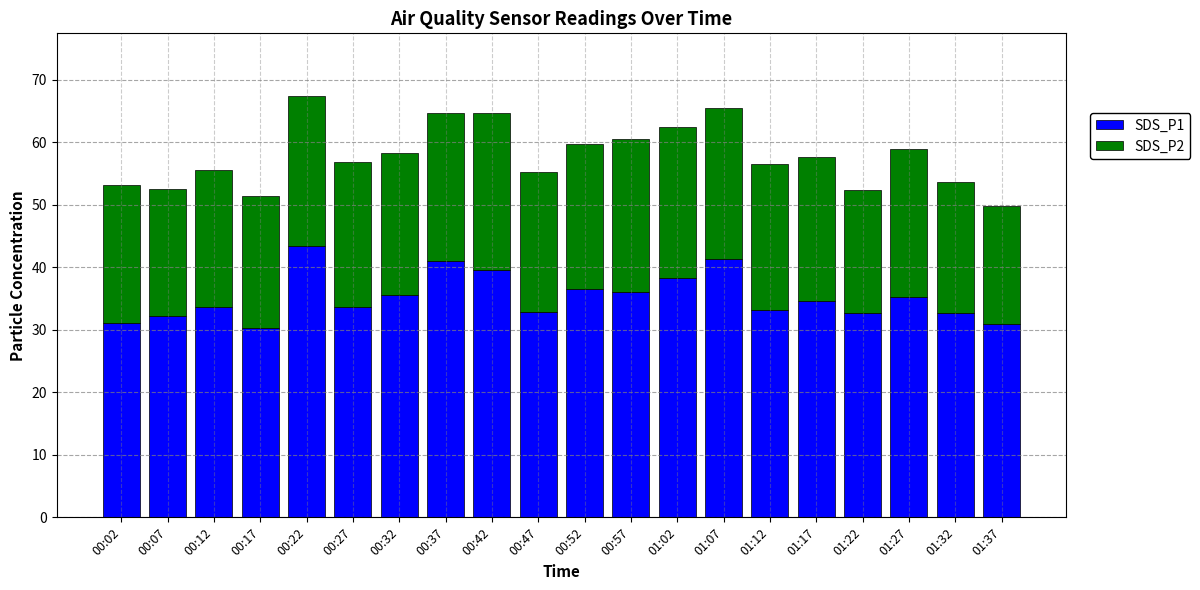

What is the total value across all series at 00:27?

56.9